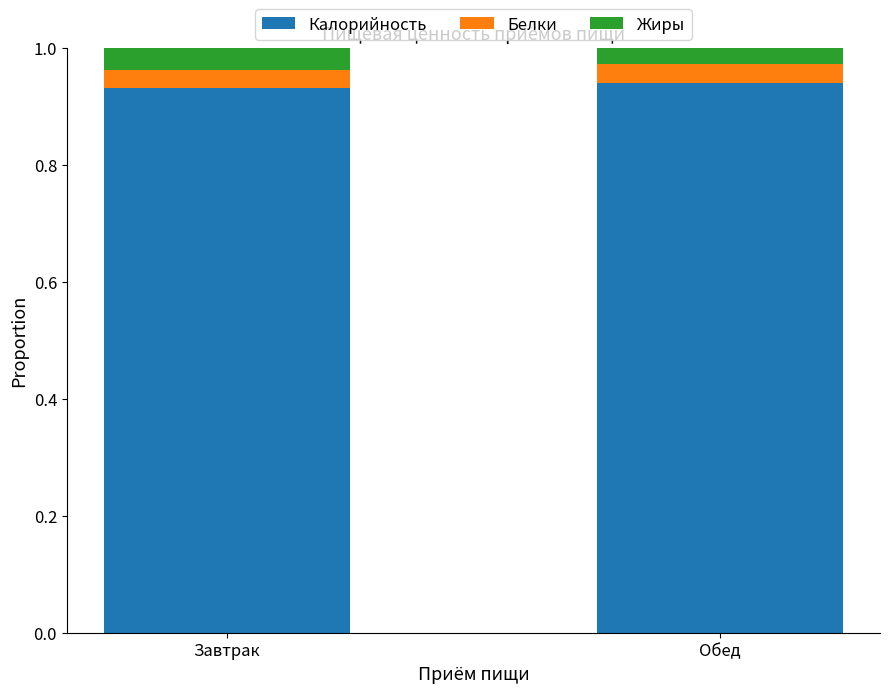

What is the sum of all Калорийность values?

1.9